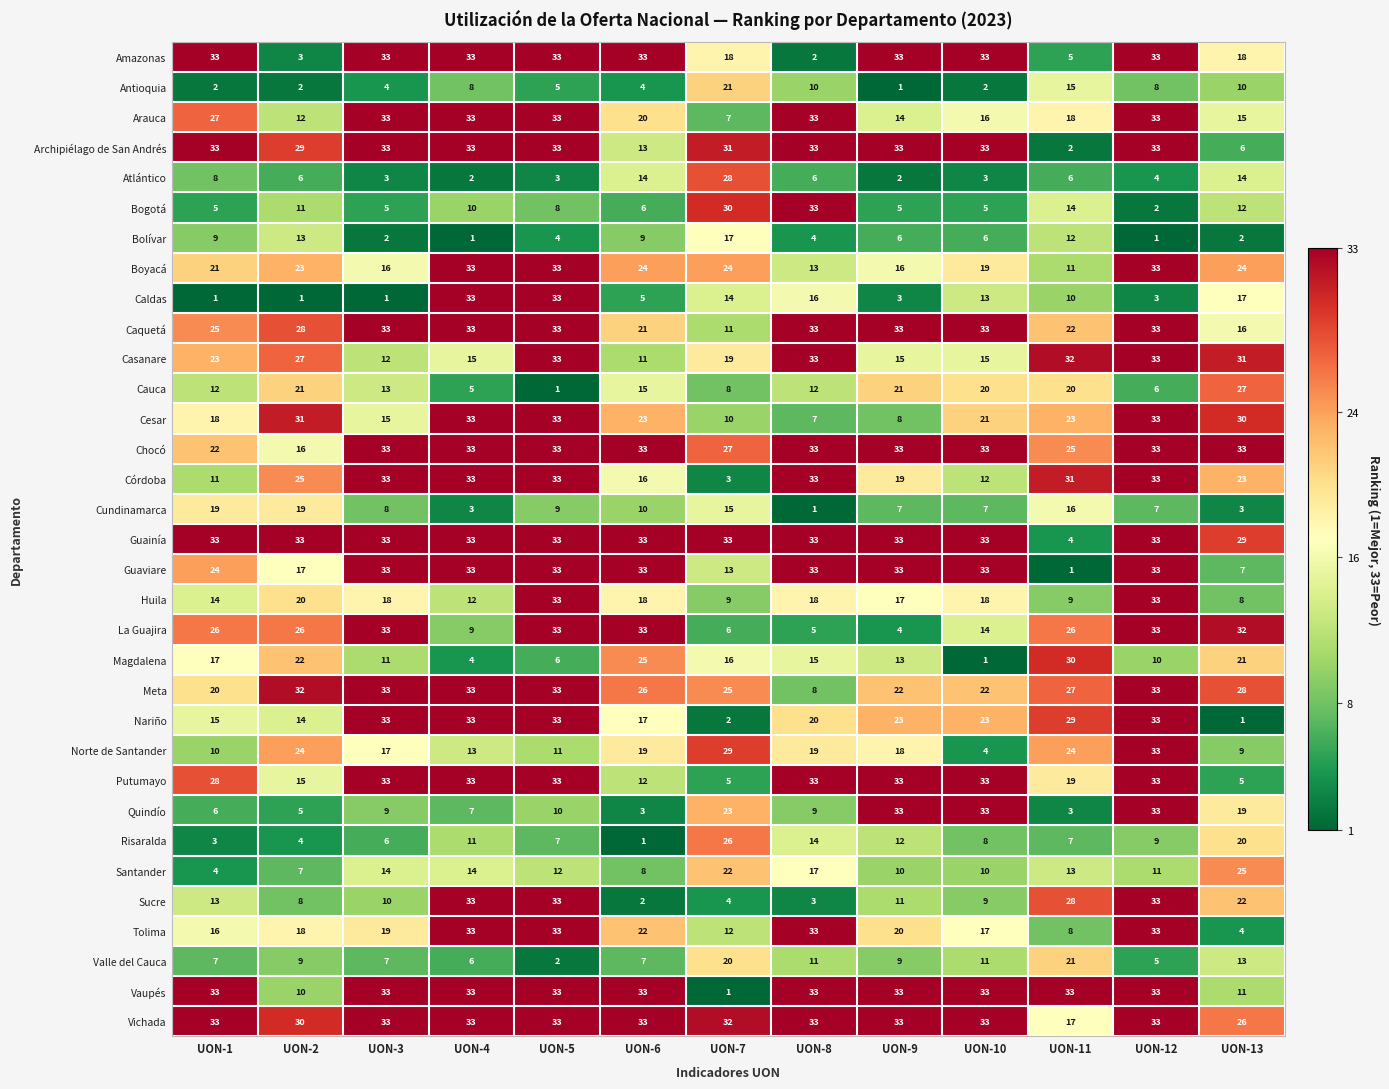

How many values in the Amazonas series are below 33?

5